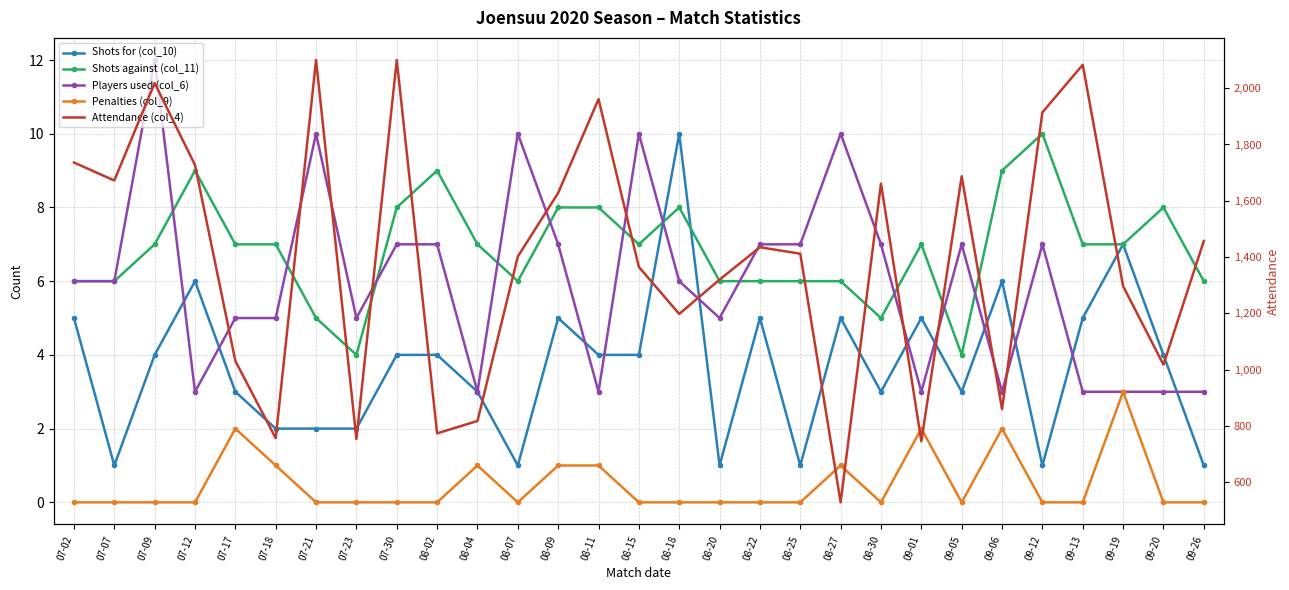

Which series has the largest total across all categories?

Attendance (col_4)